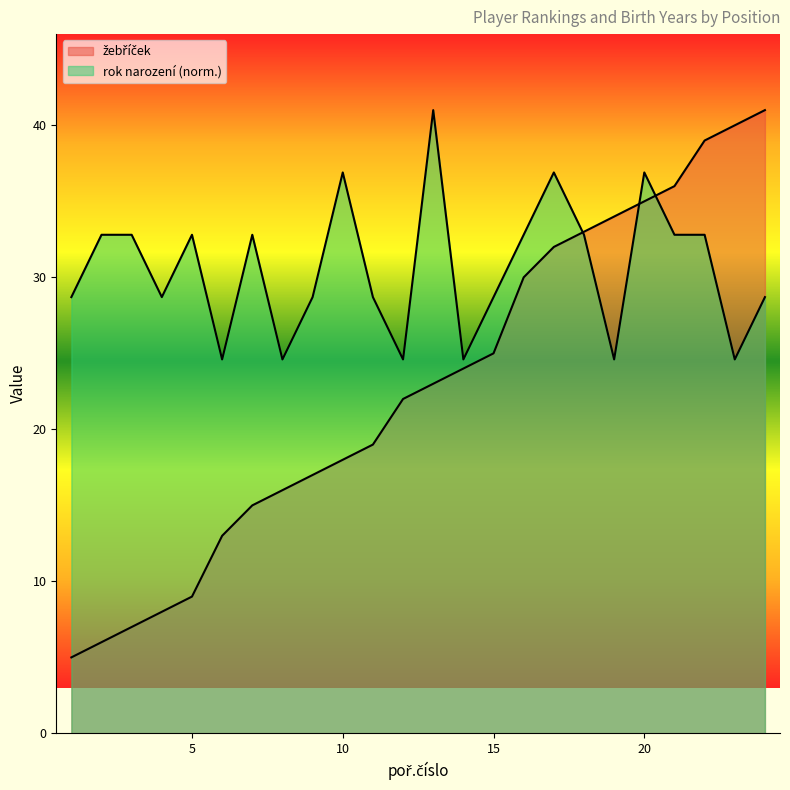

How many values in the rok narození series exceed 32?

12